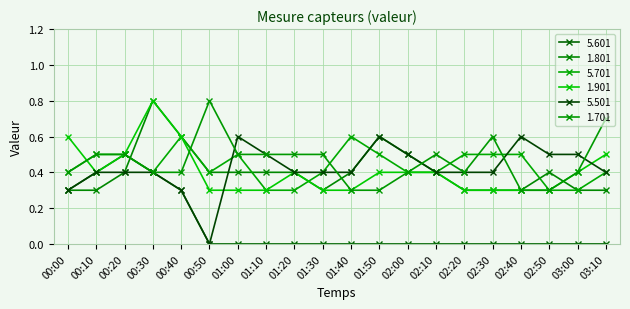

At how many categories does at least one series exceed 0?

20